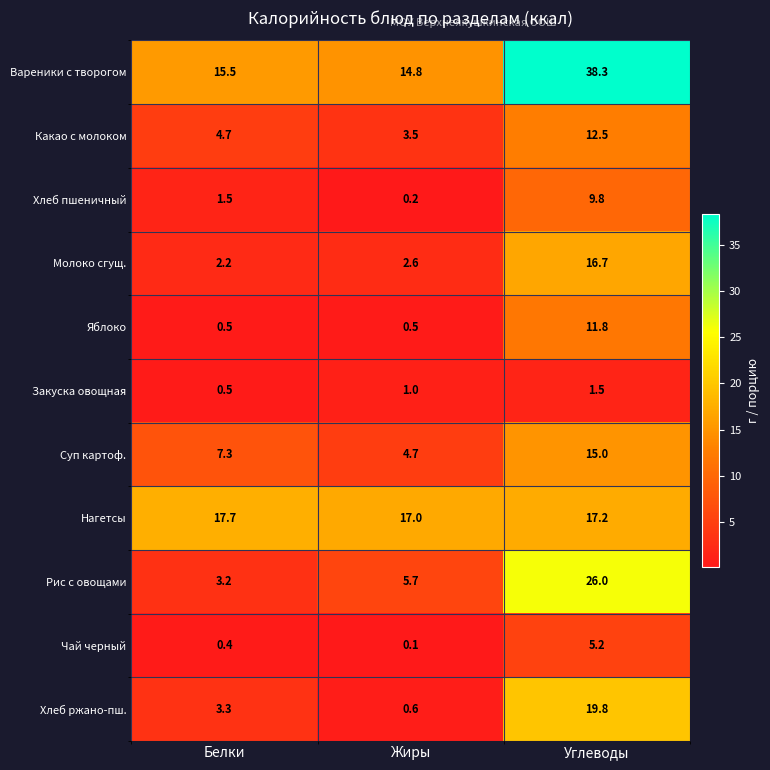

At which category does the chart reach its minimum across all series?

Жиры